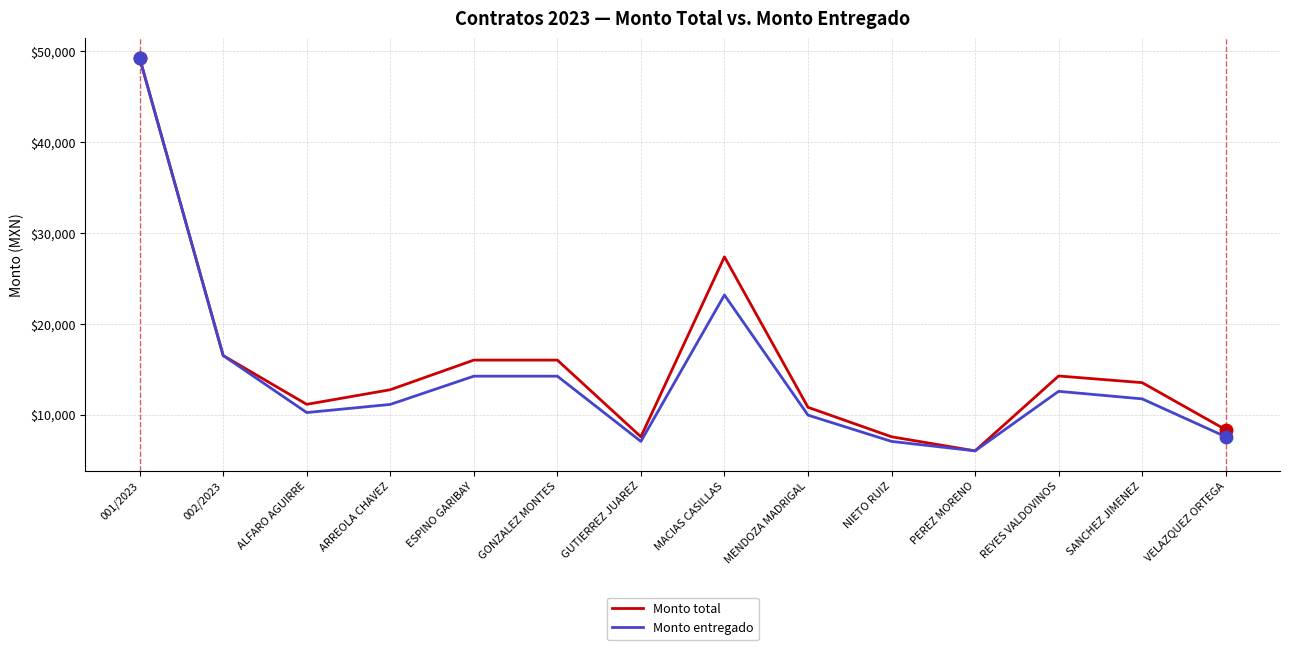

Read the Monto total value at MENDOZA MADRIGAL.

10800.0